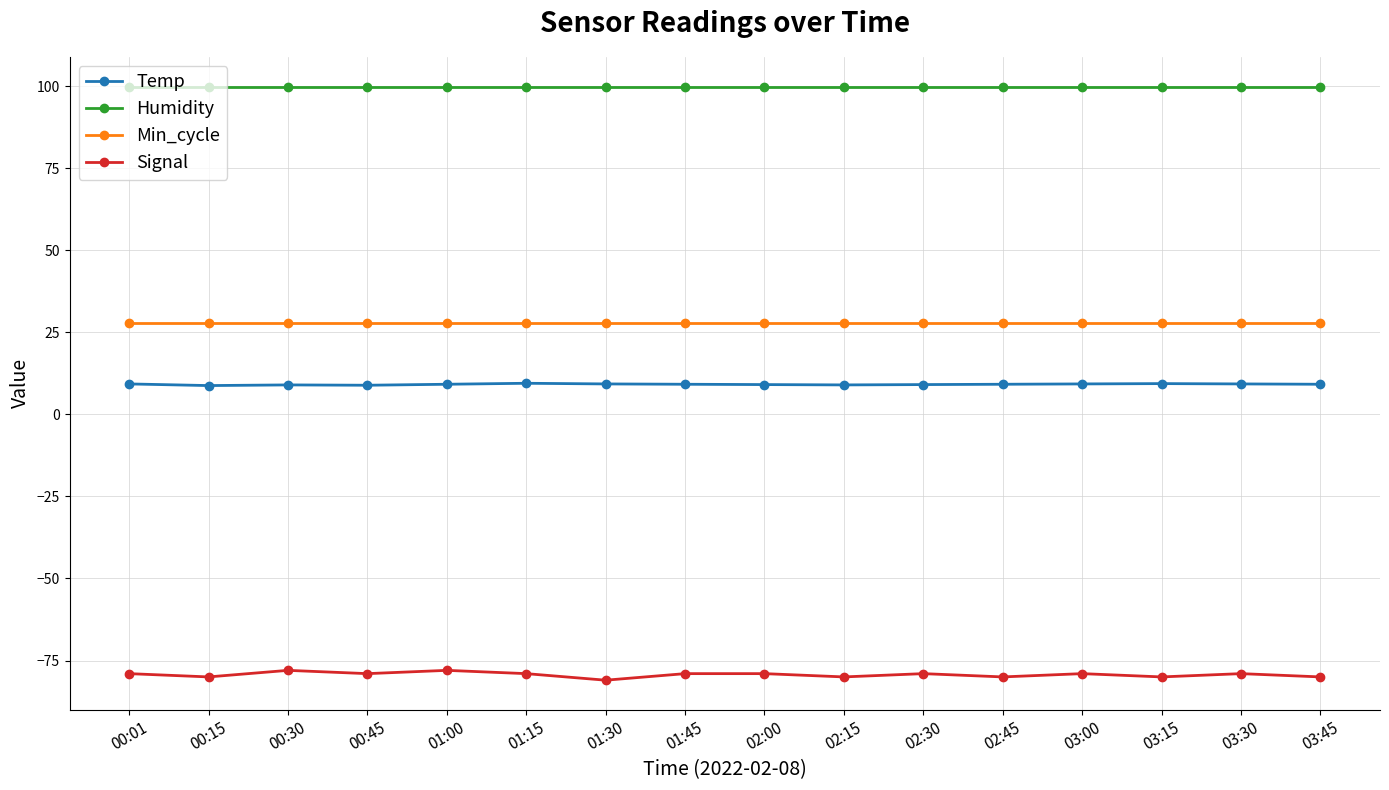

True or false: Signal has a value of -40.4 at 02:00.

False